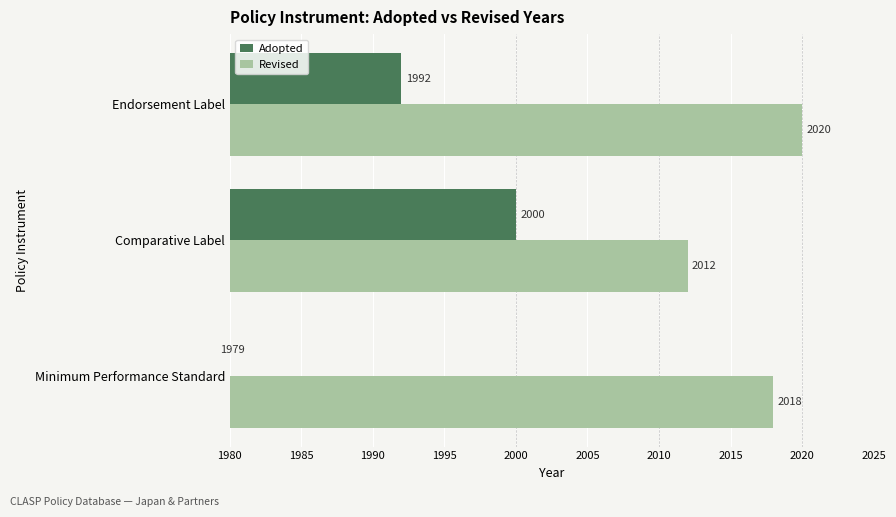

The value of Adopted at Minimum Performance Standard is 1979. True or false?

True